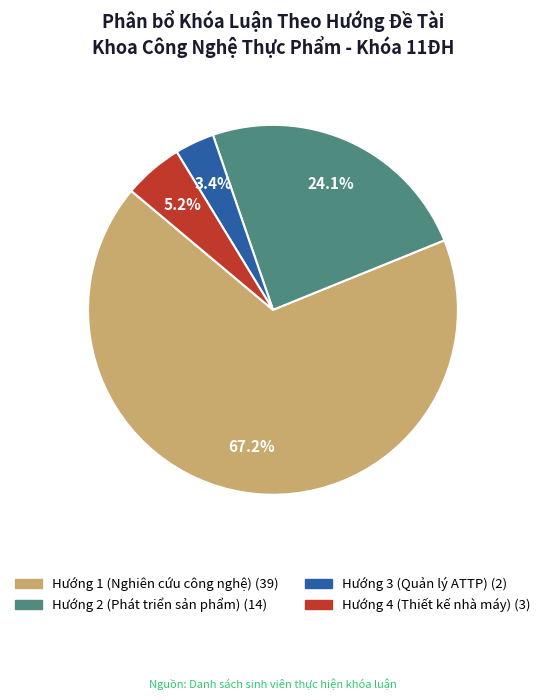

What is the largest slice in the pie chart?

Hướng 1 (Nghiên cứu công nghệ)